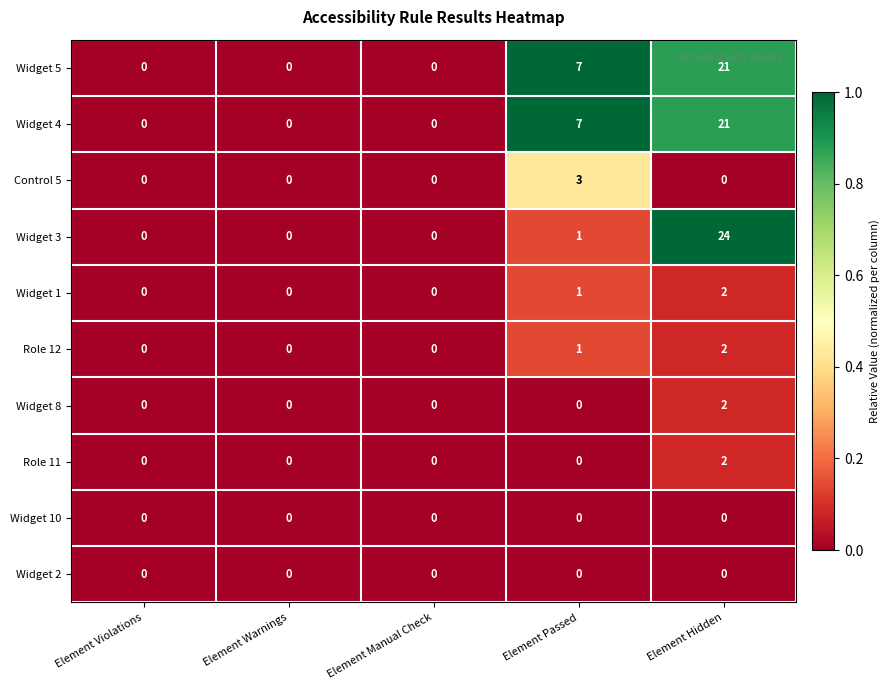

What is the difference between the highest and lowest values at Element Hidden?

24